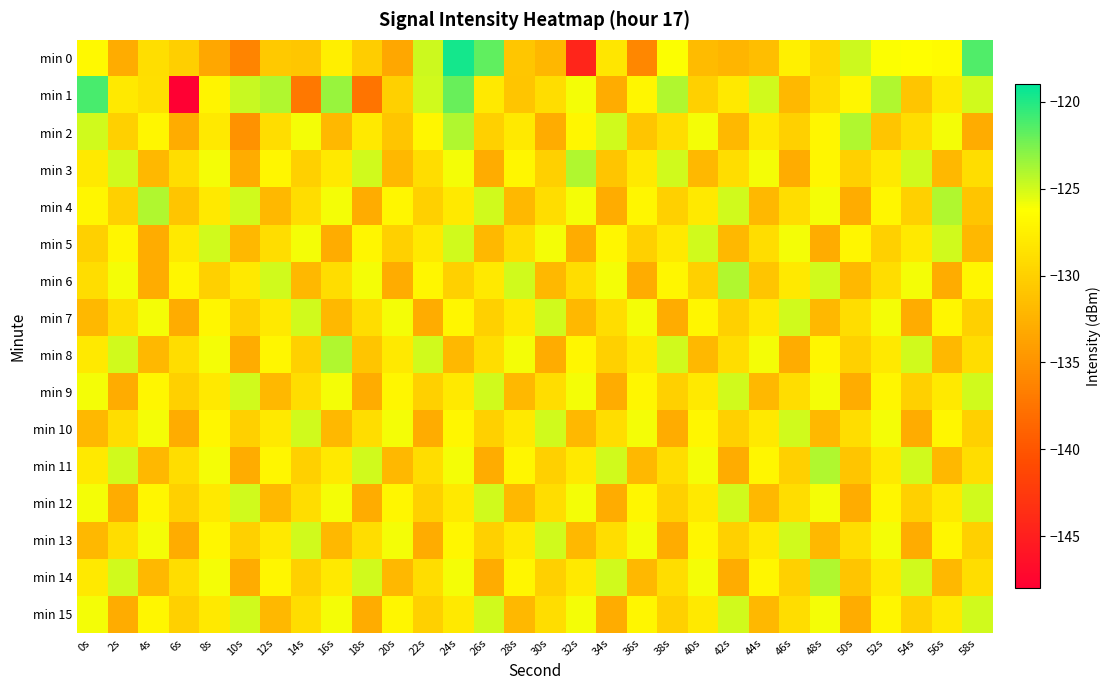

Rank the series by their maximum value, from highest to lowest.

min 0, min 1, min 2, min 3, min 4, min 6, min 8, min 11, min 14, min 5, min 7, min 9, min 10, min 12, min 13, min 15